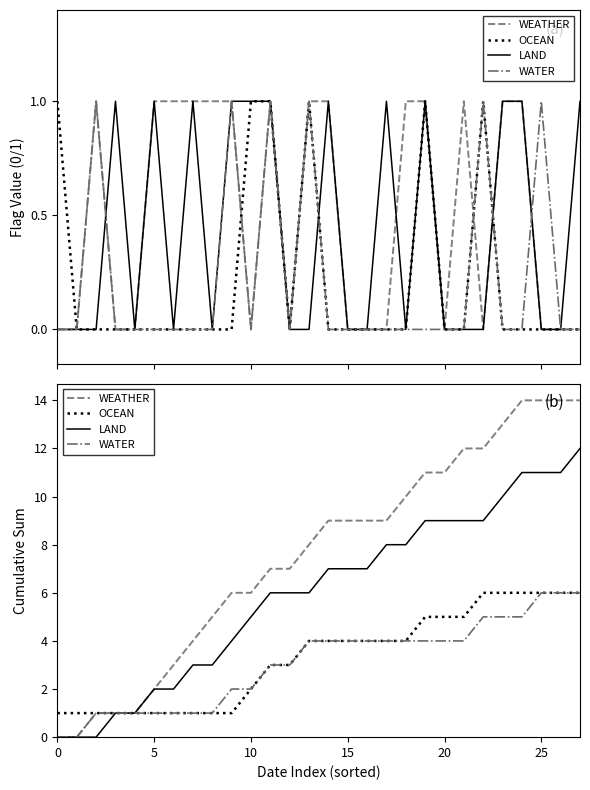

True or false: OCEAN has more than 1 interior local peaks.

False